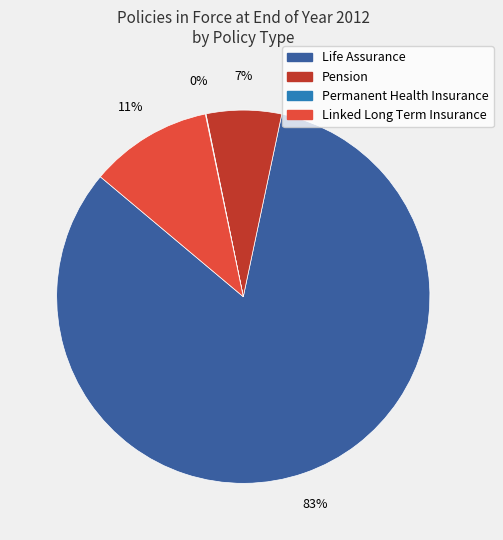

Which slice represents more than half of the pie?

Life Assurance